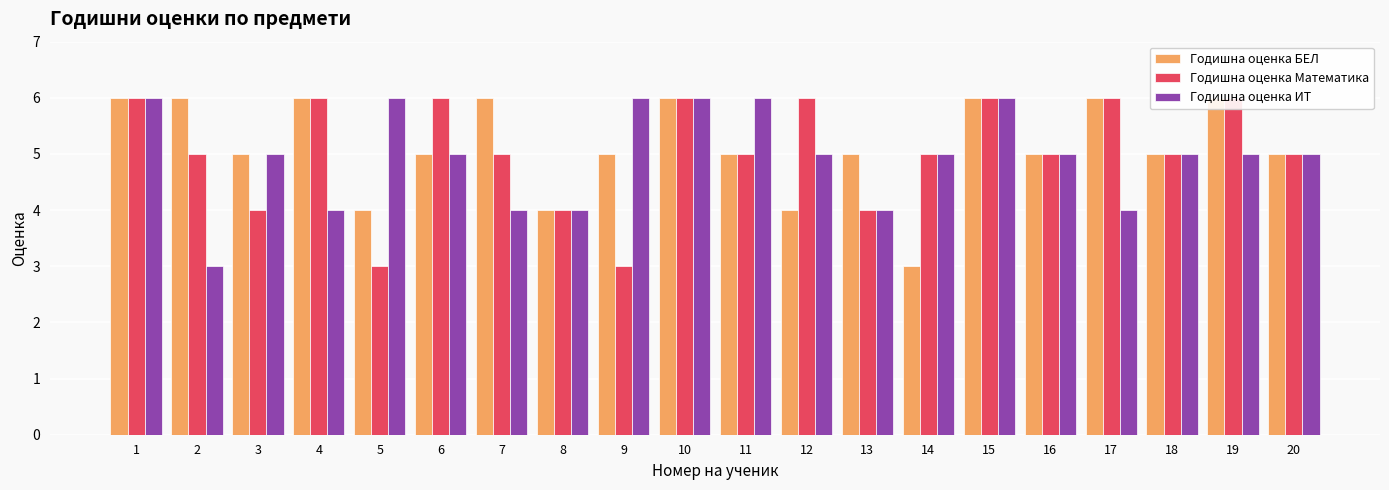

Reading left to right, extract all data points from this chart.

Годишна оценка БЕЛ: 6	6	5	6	4	5	6	4	5	6	5	4	5	3	6	5	6	5	6	5
Годишна оценка Математика: 6	5	4	6	3	6	5	4	3	6	5	6	4	5	6	5	6	5	6	5
Годишна оценка ИТ: 6	3	5	4	6	5	4	4	6	6	6	5	4	5	6	5	4	5	5	5